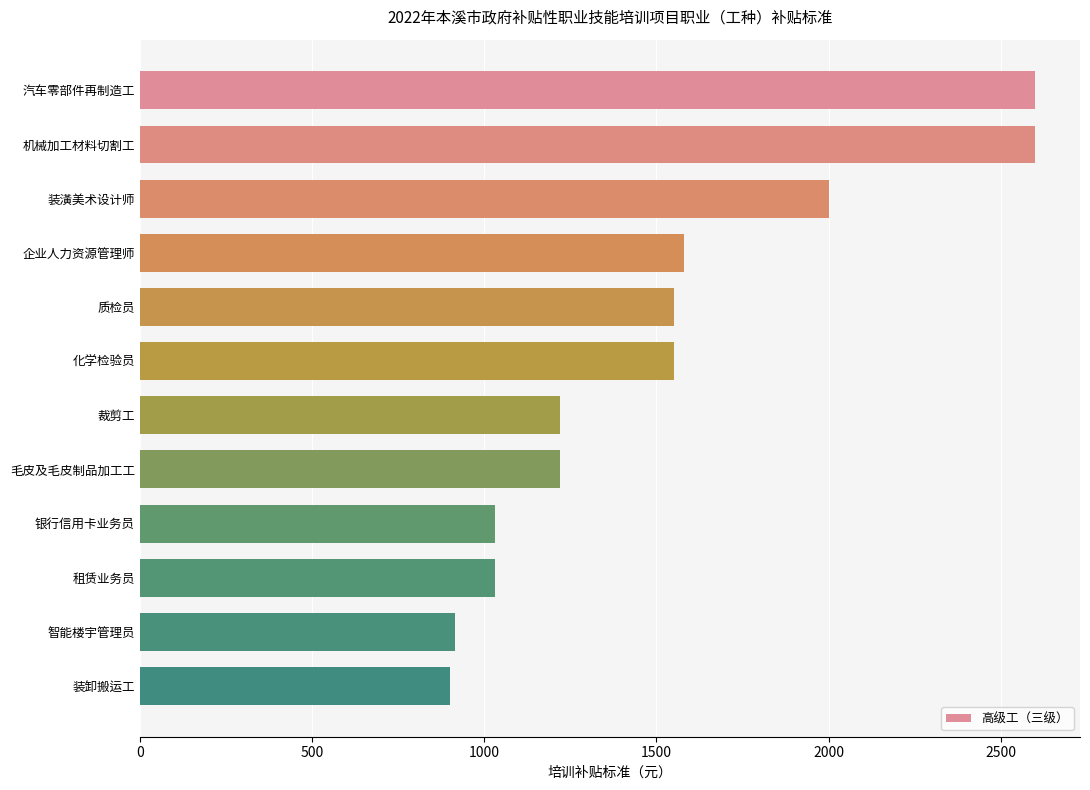

Reading bottom to top, extract all data points from this chart.

装卸搬运工=900	智能楼宇管理员=915	租赁业务员=1030	银行信用卡业务员=1030	毛皮及毛皮制品加工工=1220	裁剪工=1220	化学检验员=1550	质检员=1550	企业人力资源管理师=1580	装潢美术设计师=2000	机械加工材料切割工=2600	汽车零部件再制造工=2600